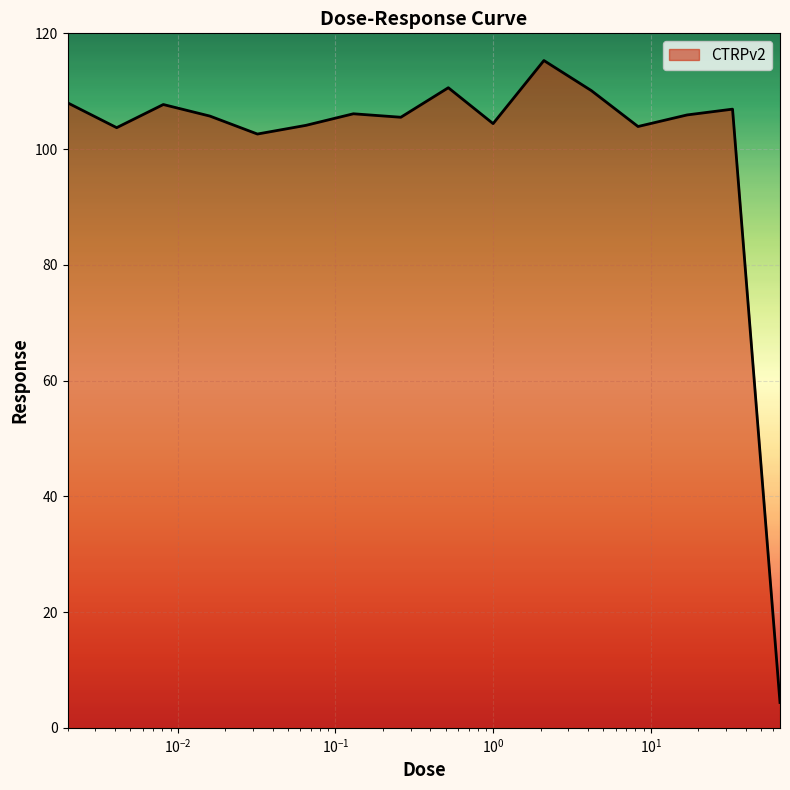

What is the difference between the maximum and minimum values?

110.9